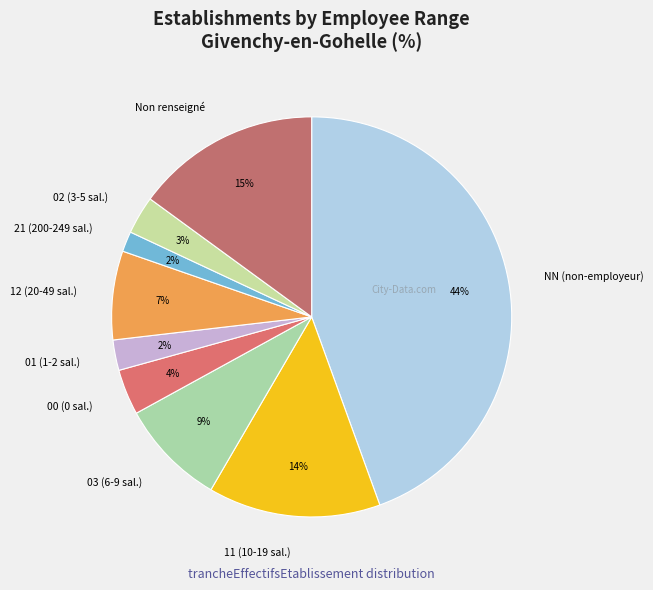

What is the ratio of the value at 01 (1-2 sal.) to the value at 12 (20-49 sal.)?

0.3